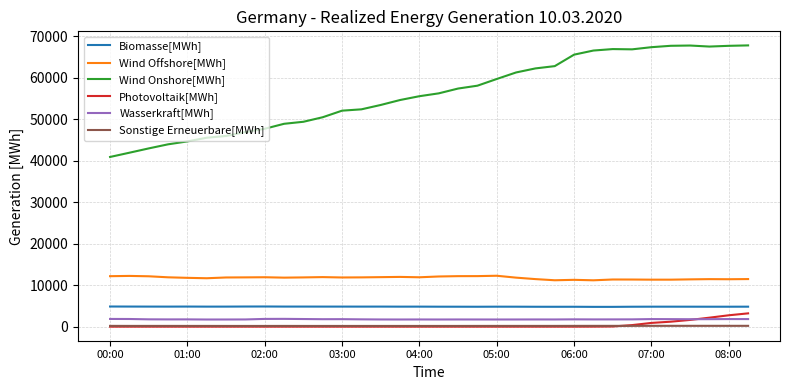

What is the sum of all Photovoltaik[MWh] values?

12272